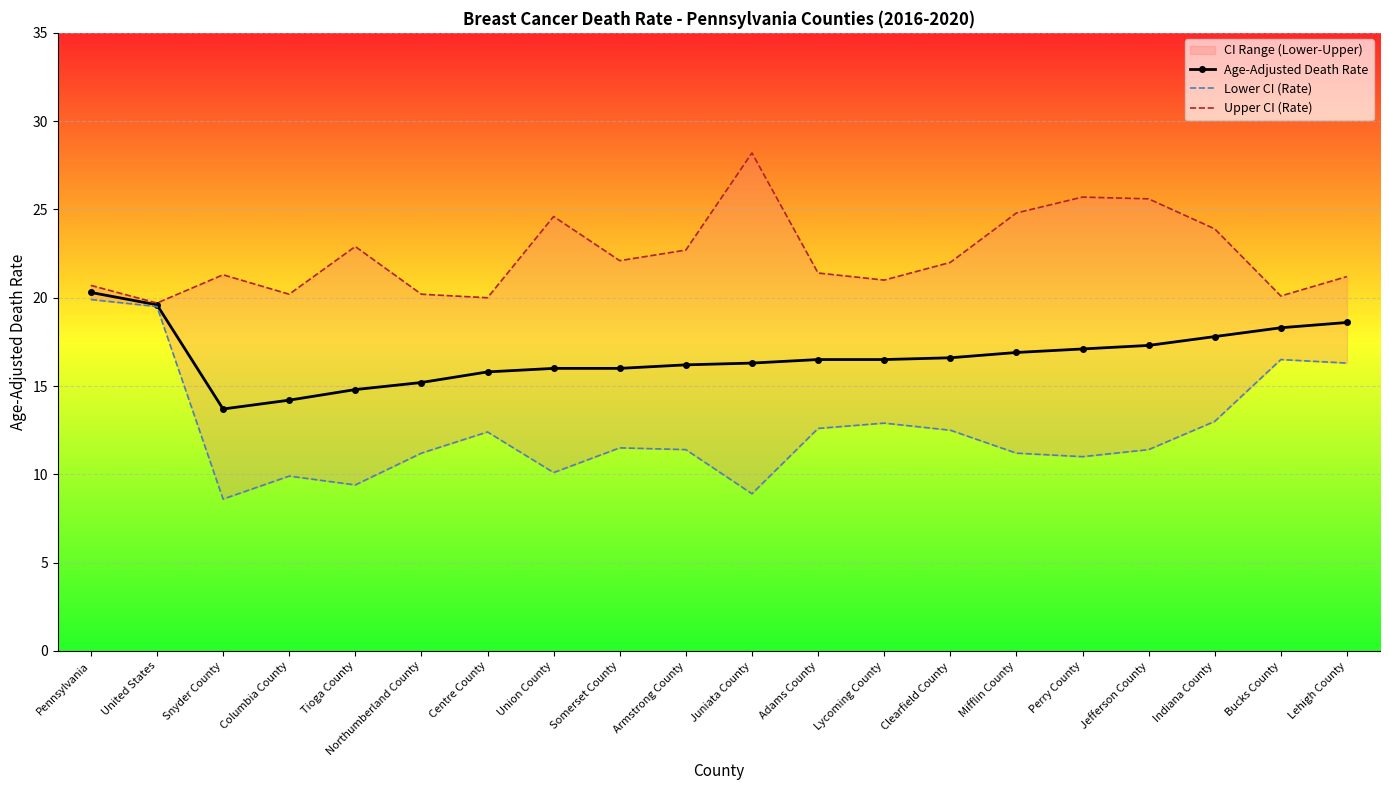

Which category has the highest value in the Upper CI (Rate) series?

Juniata County